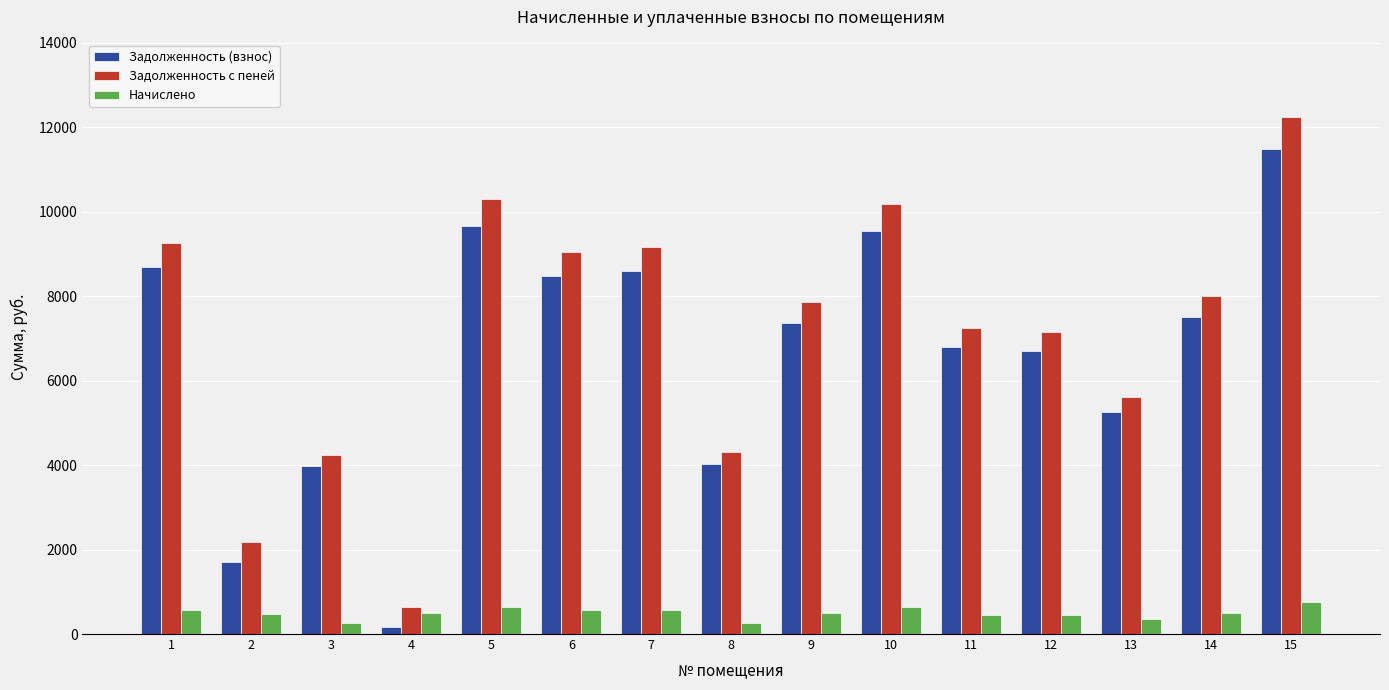

The Начислено series shows 496.7 at 14. True or false?

True